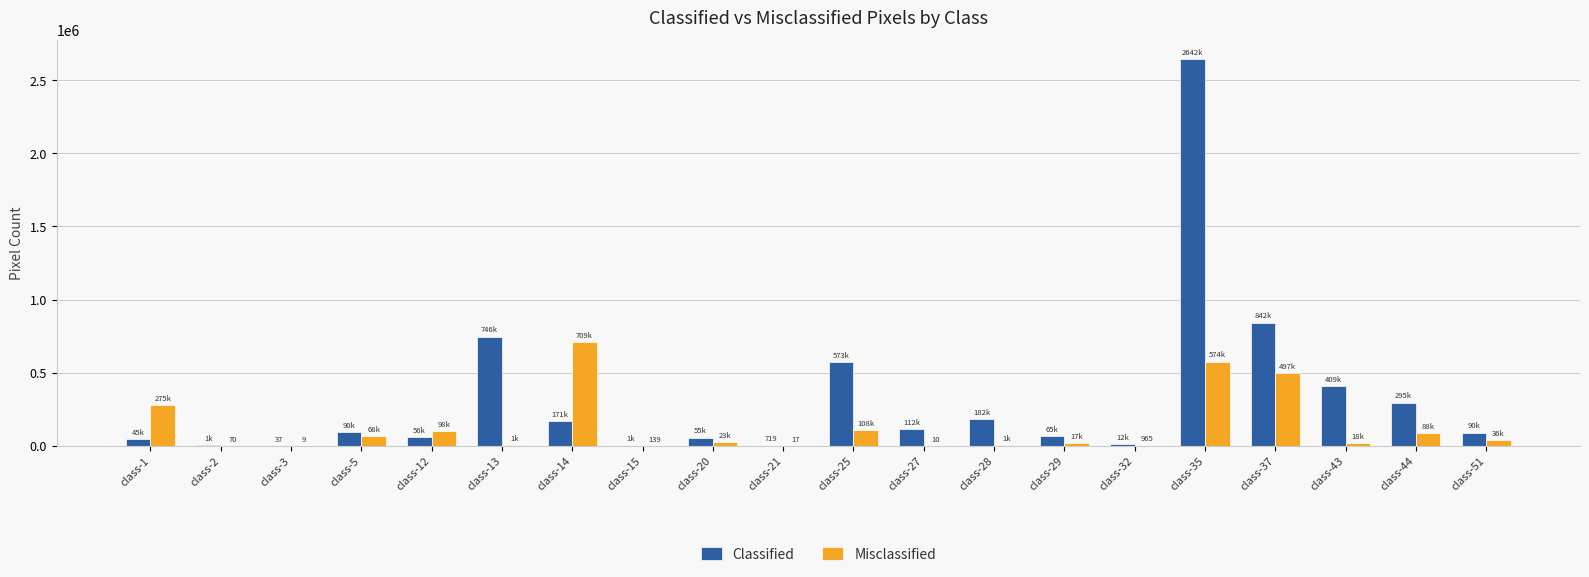

At which label is Misclassified closest to 354686?

class-1